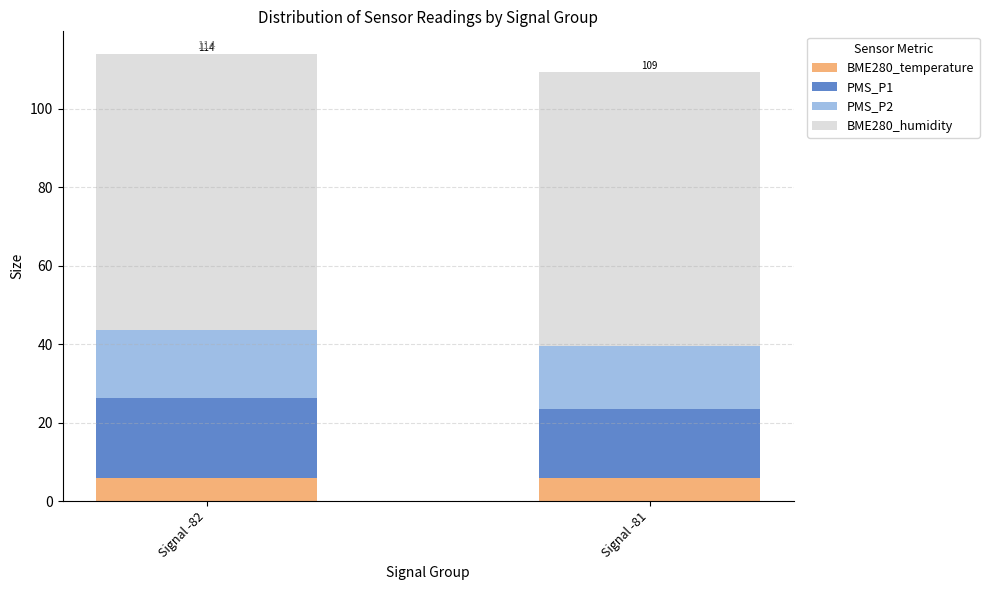

Are the bars horizontal?

No